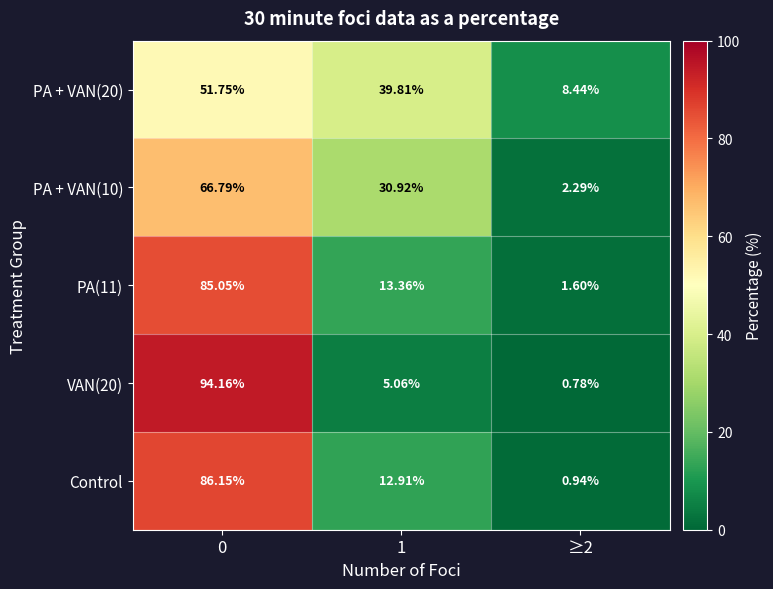

At how many categories does at least one series exceed 52?

1